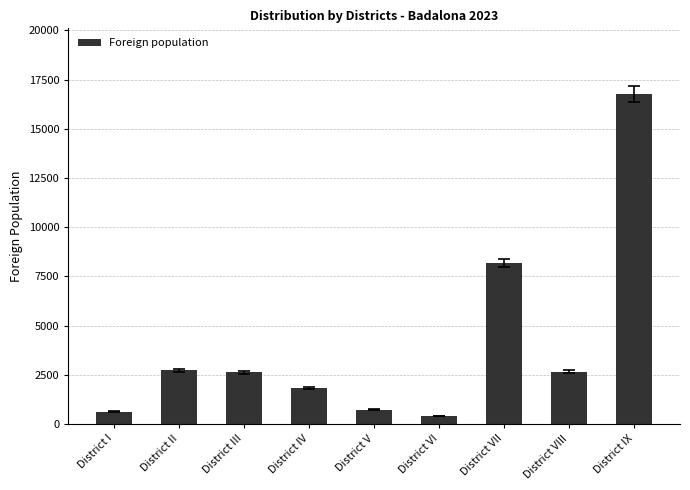

True or false: the data shows 622 at District I.

True